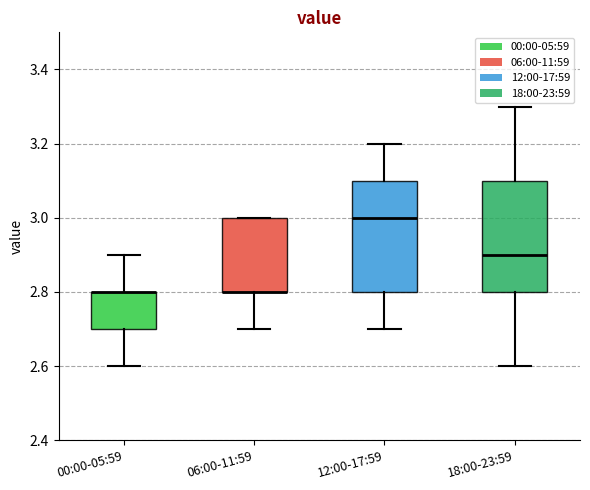

Where does the lower whisker of the box for 06:00-11:59 end on the y-axis? The values are not printed on the chart, so give them approximately, as read against the axis.

2.7